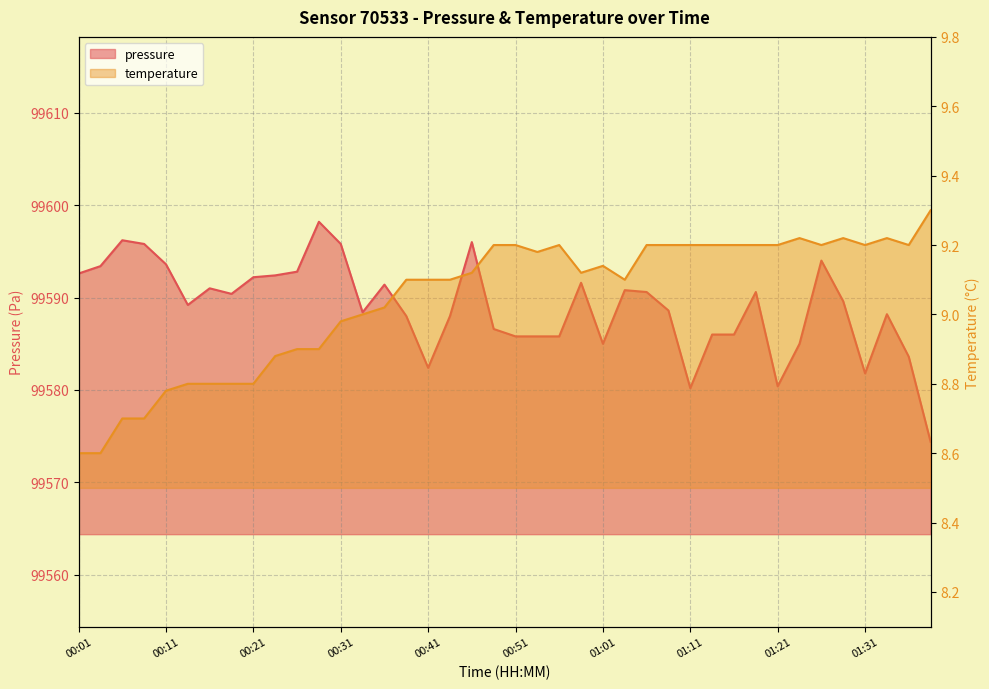

True or false: pressure and temperature cross at least once.

False